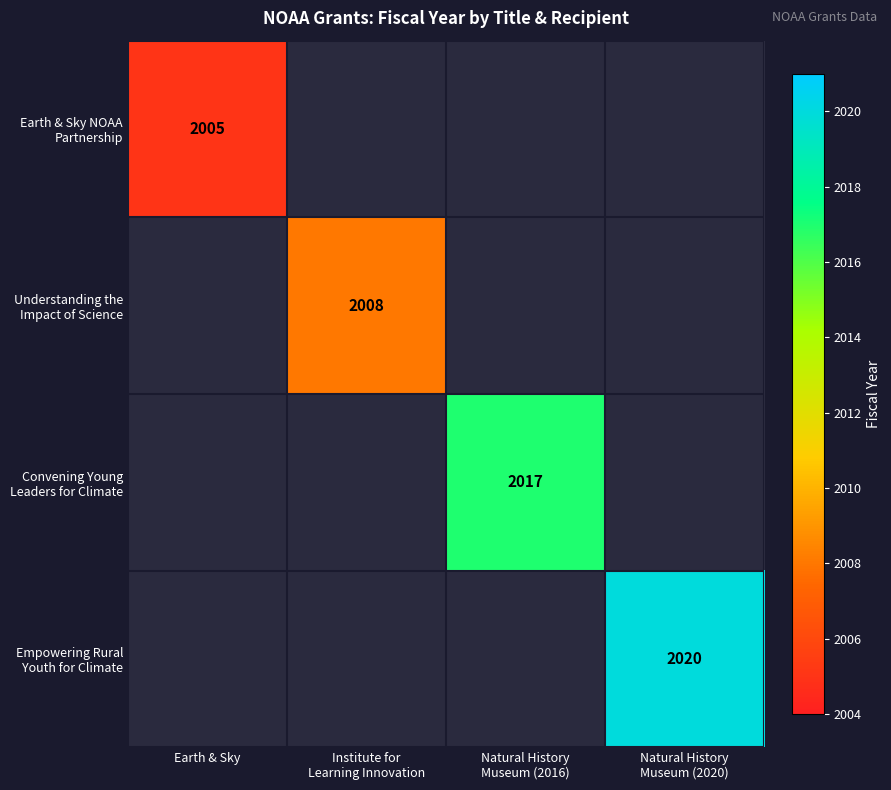

Is it true that Empowering Rural Youth for Climate equals 2020.0 at Natural History Museum (2020)?

True